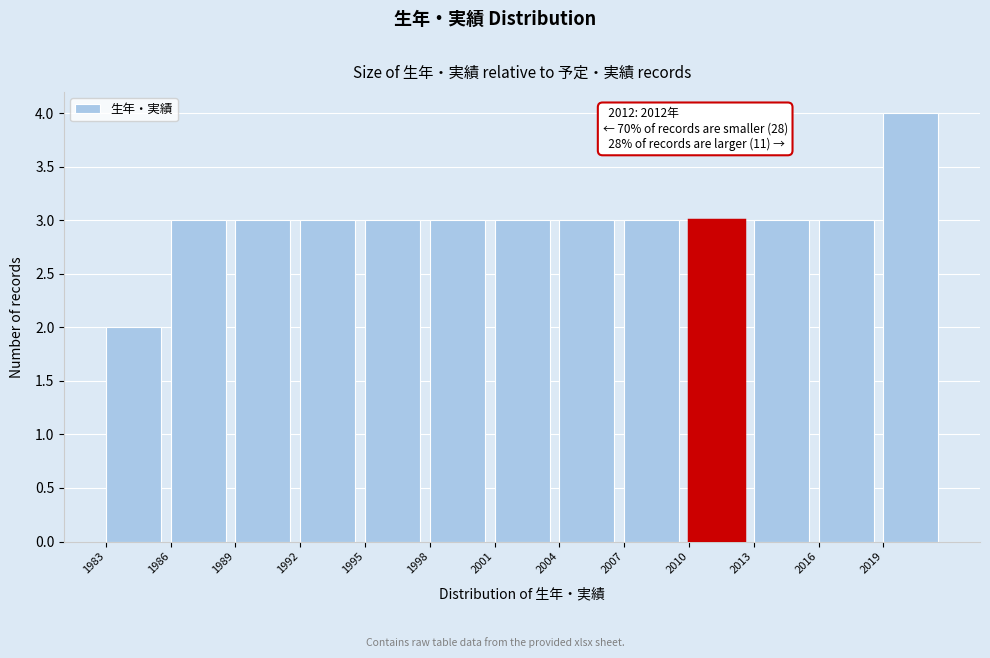

Which range on the x-axis has the tallest bar?

2019 to 2022